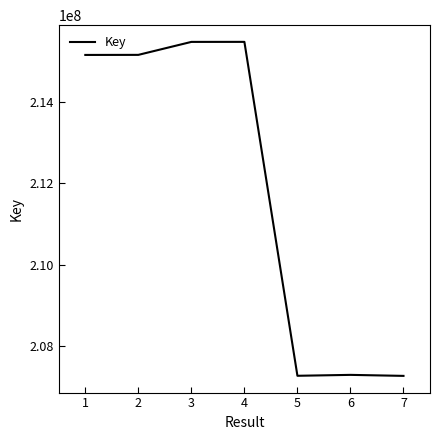

What is the difference between the second highest and second lowest values?

8206940